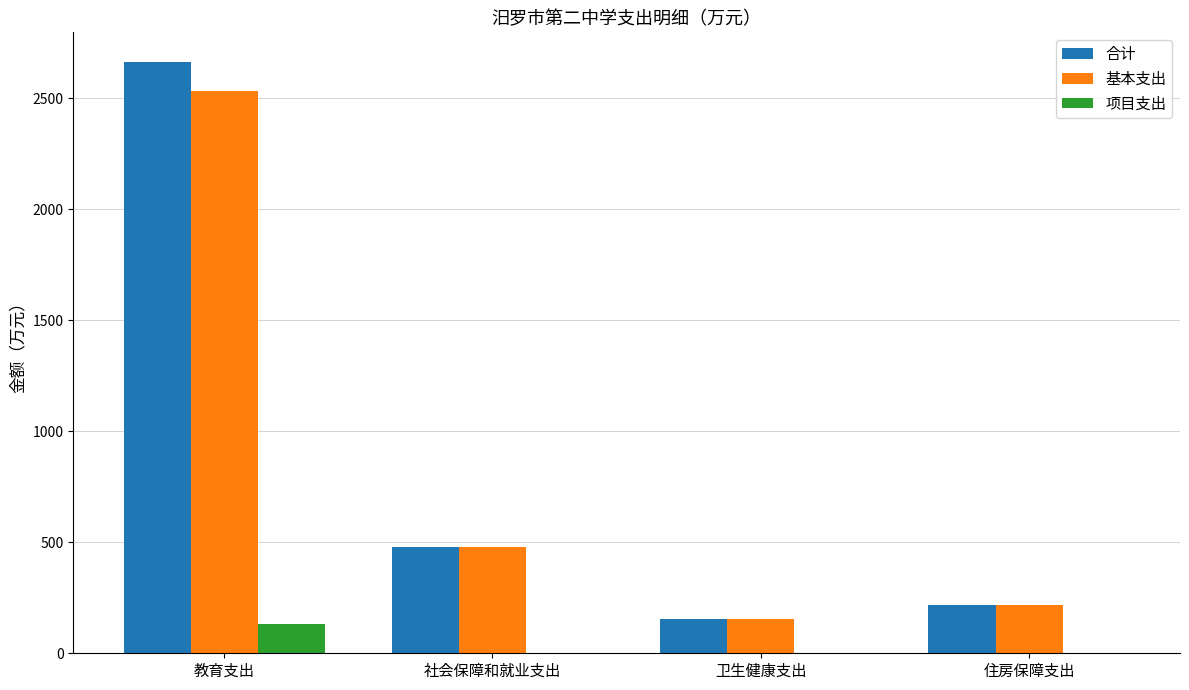

What is the sum of all 合计 values?

3509.1